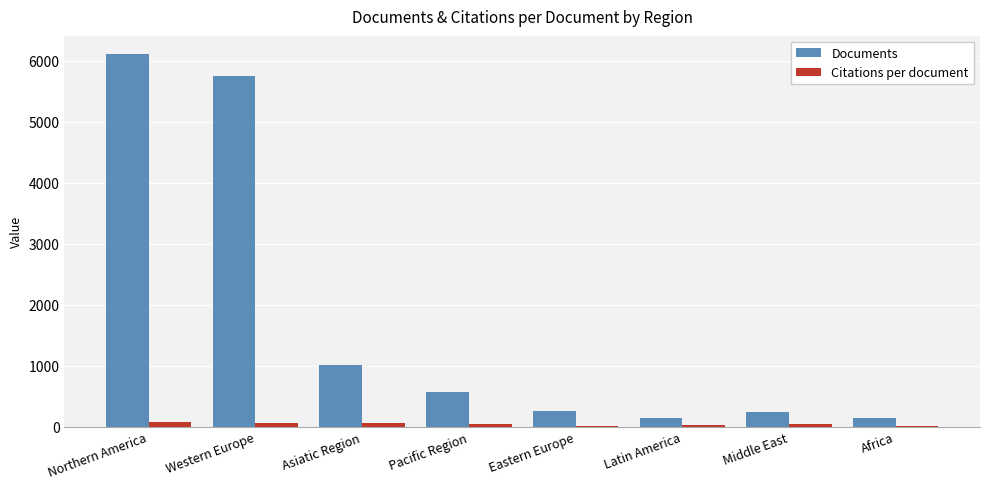

Where is Documents nearest to the value 3119?

Asiatic Region